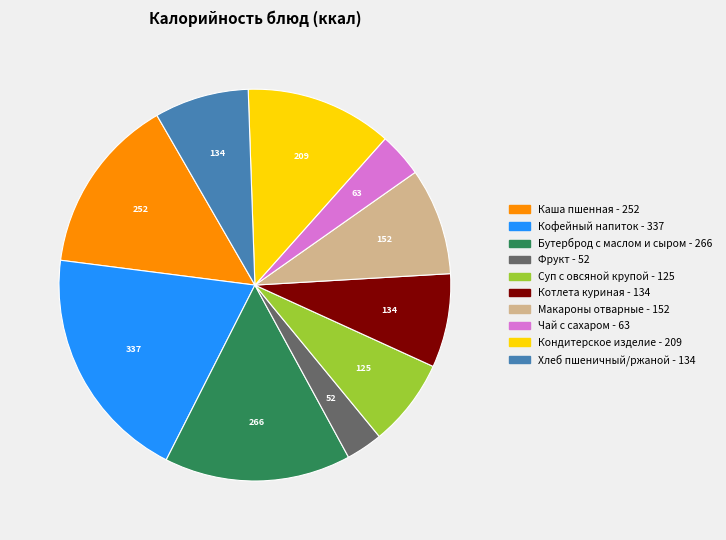

Is there any slice that represents more than half of the pie?

No